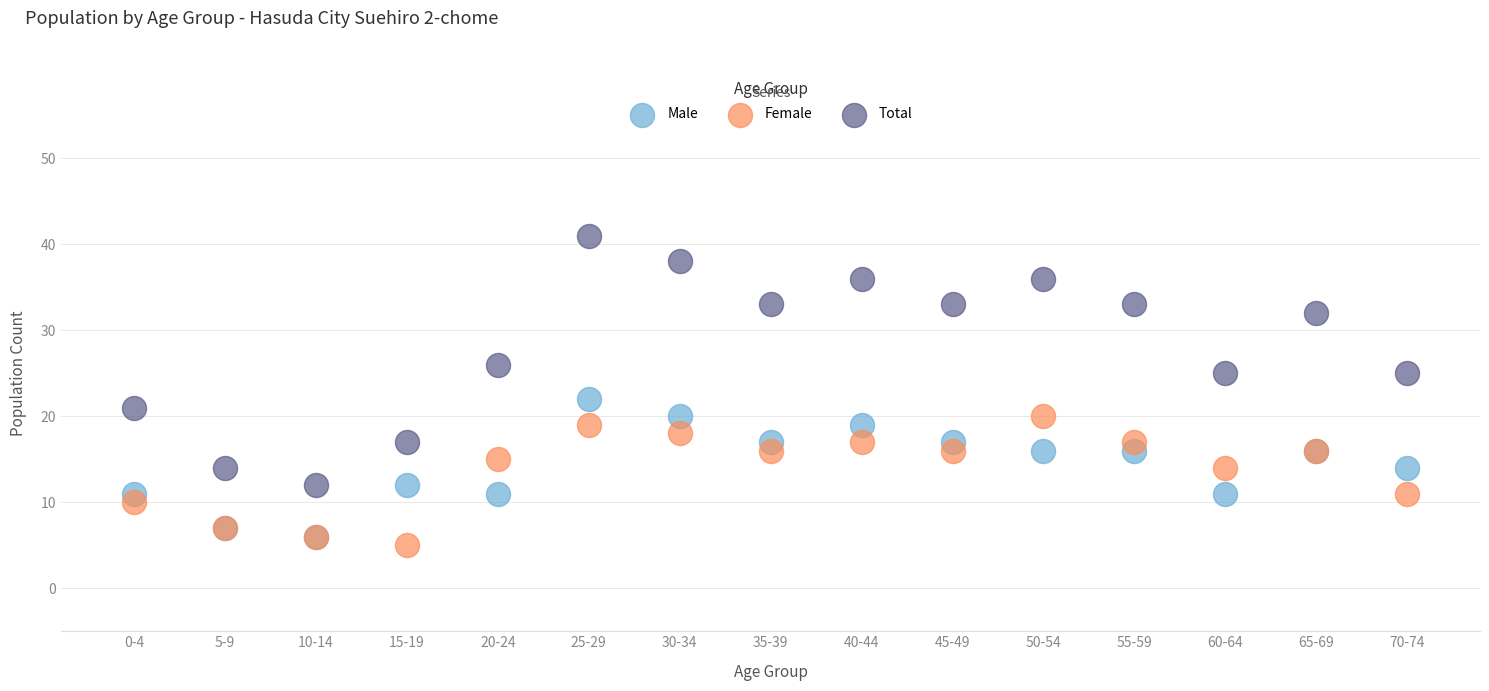

Across all series, what Y value is closest to 23?

22